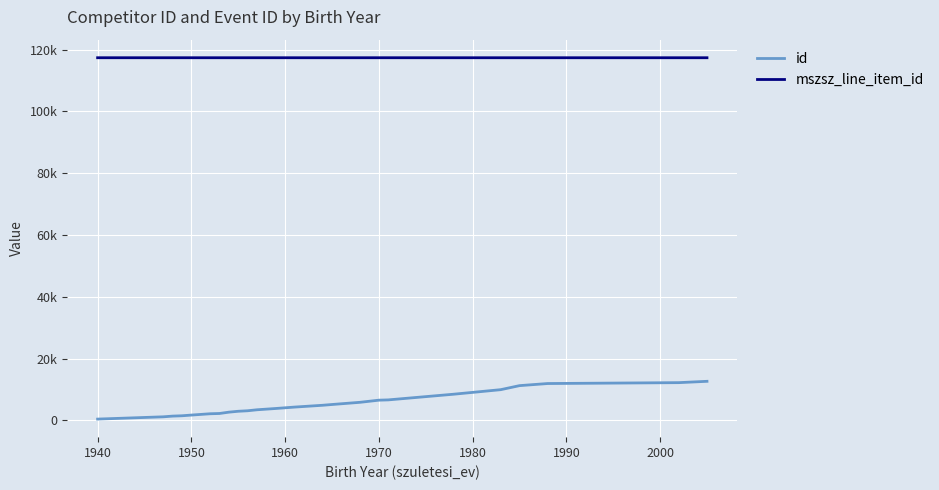

True or false: id and mszsz_line_item_id intersect in this chart.

False